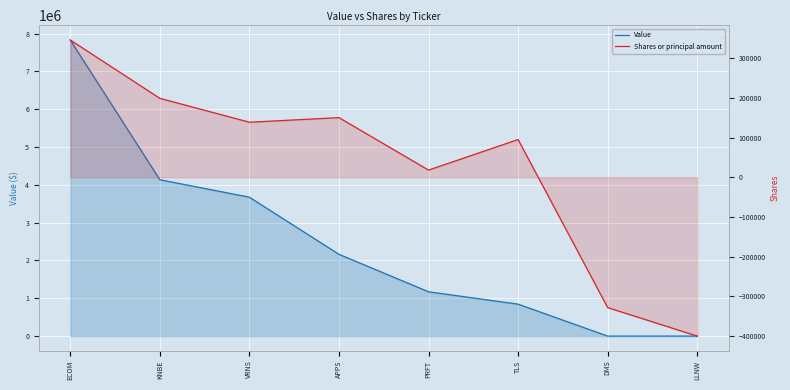

Is it true that Value equals -2478782 at LLNW?

False